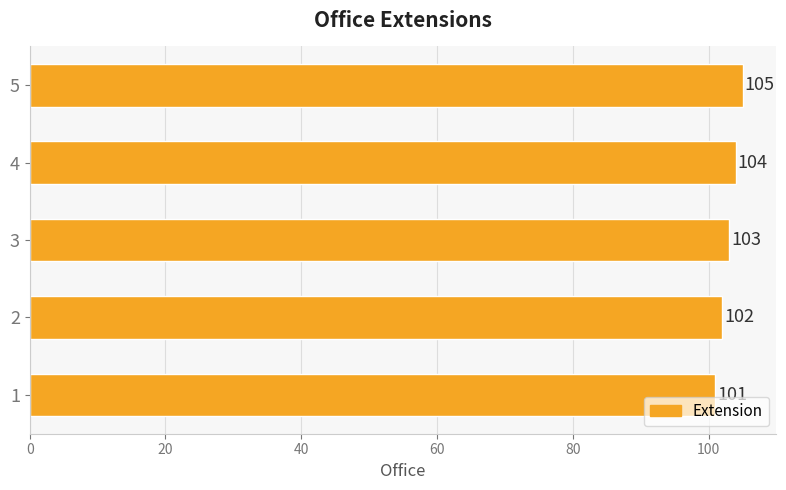

The chart shows a value of 137 at 3. True or false?

False